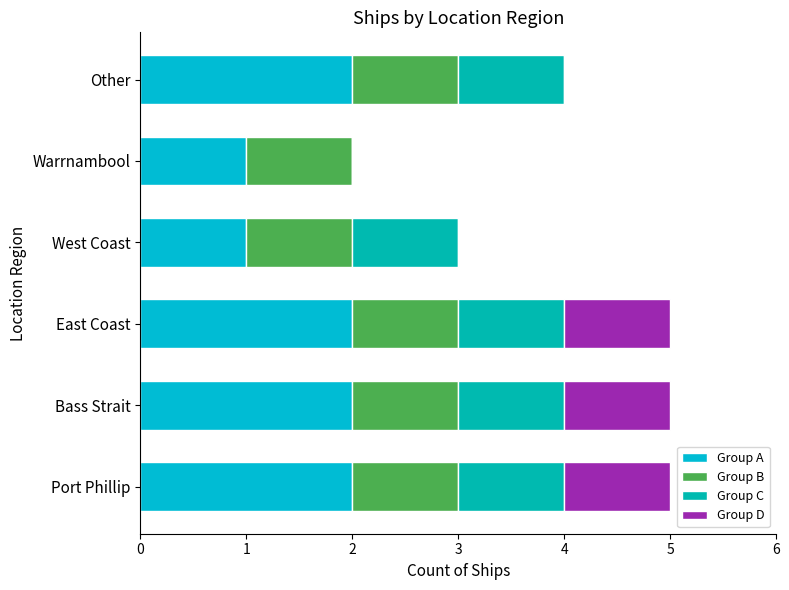

Rank the categories by Group B value from lowest to highest.

0, 1, 2, 3, 4, 5